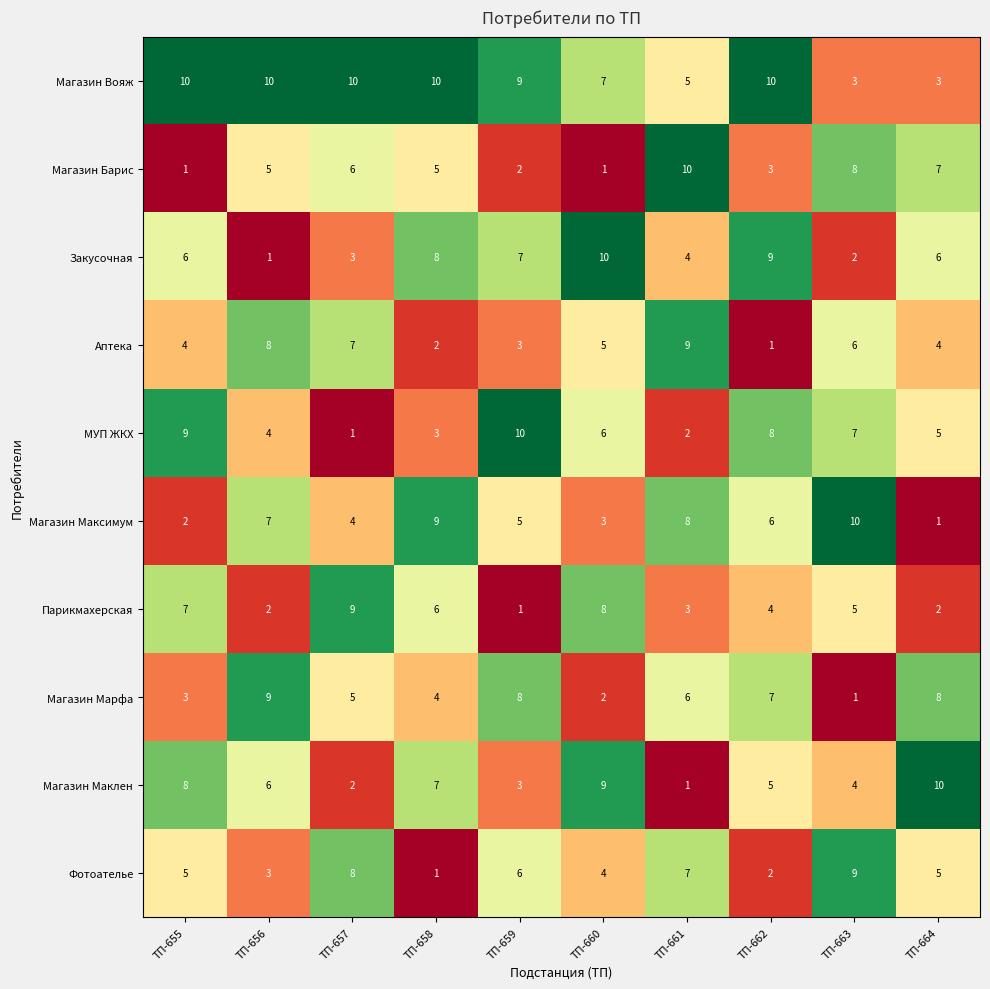

How many data points does each series have?

10